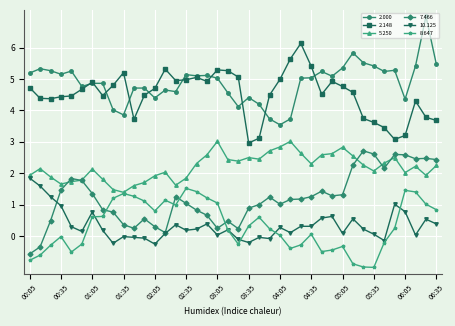

What is the value of the 2.148 point at the 1st from the left?

4.7